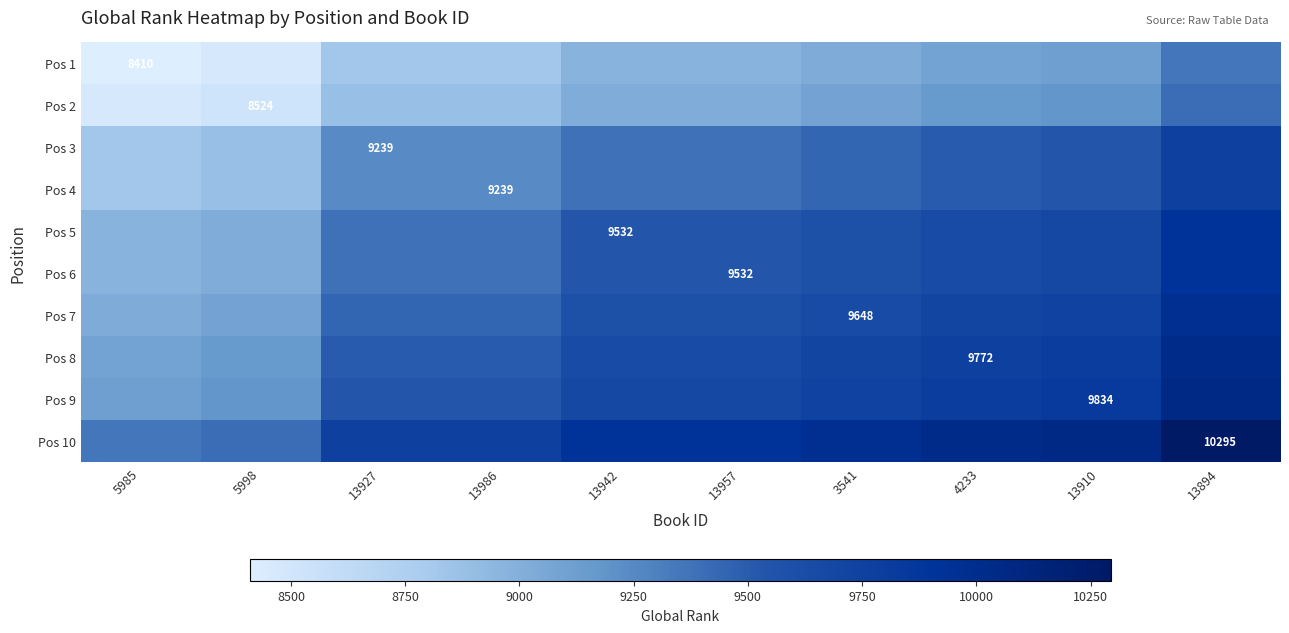

The Pos 2 series shows 8881.5 at 13927. True or false?

True